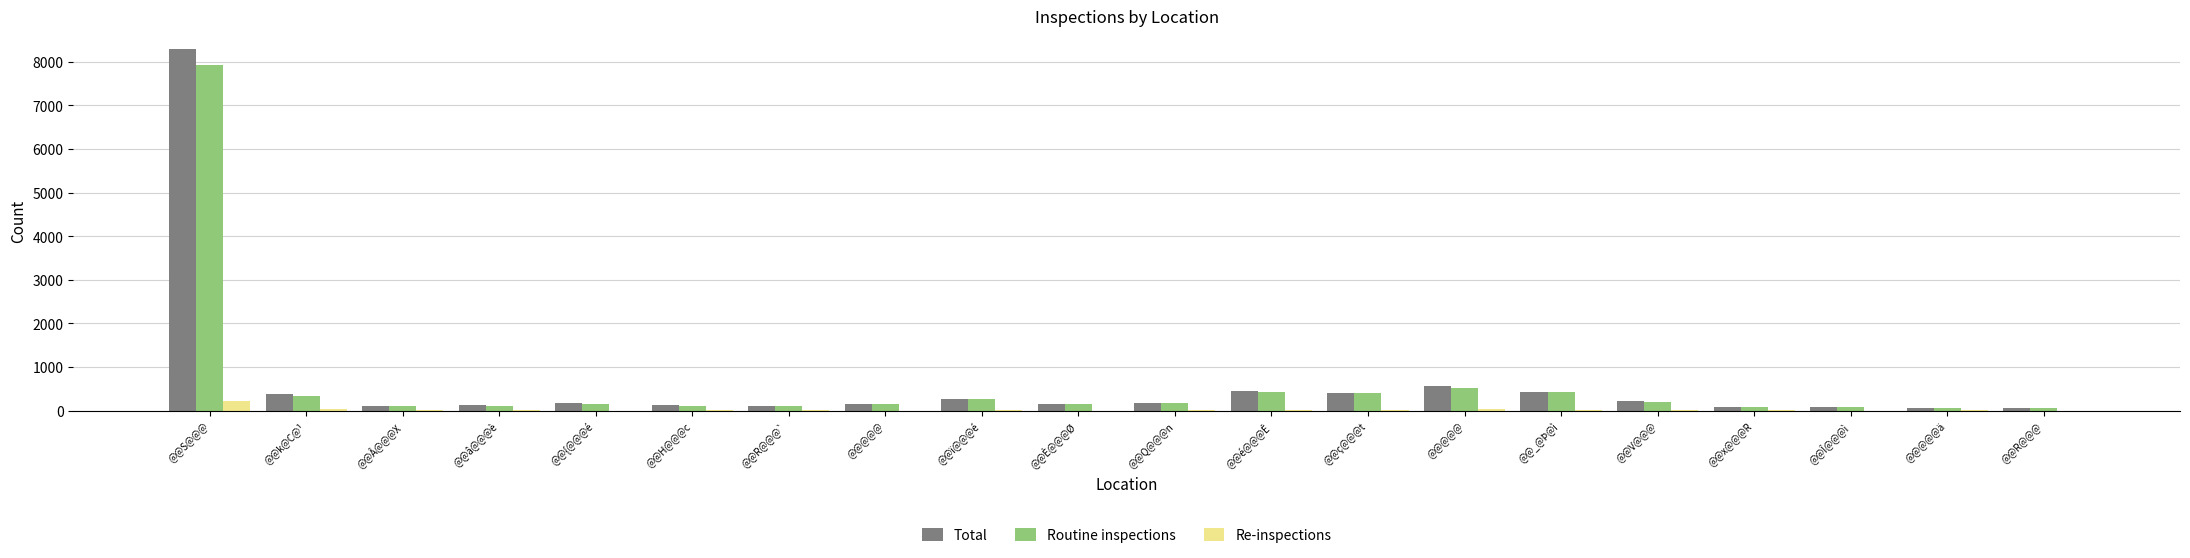

What are all the series names shown in the legend?

Total, Routine inspections, Re-inspections